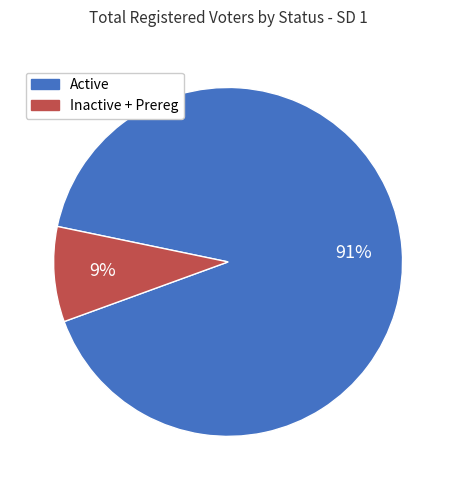

To the nearest percent, what is the difference between the largest and smallest slice percentages?

82%